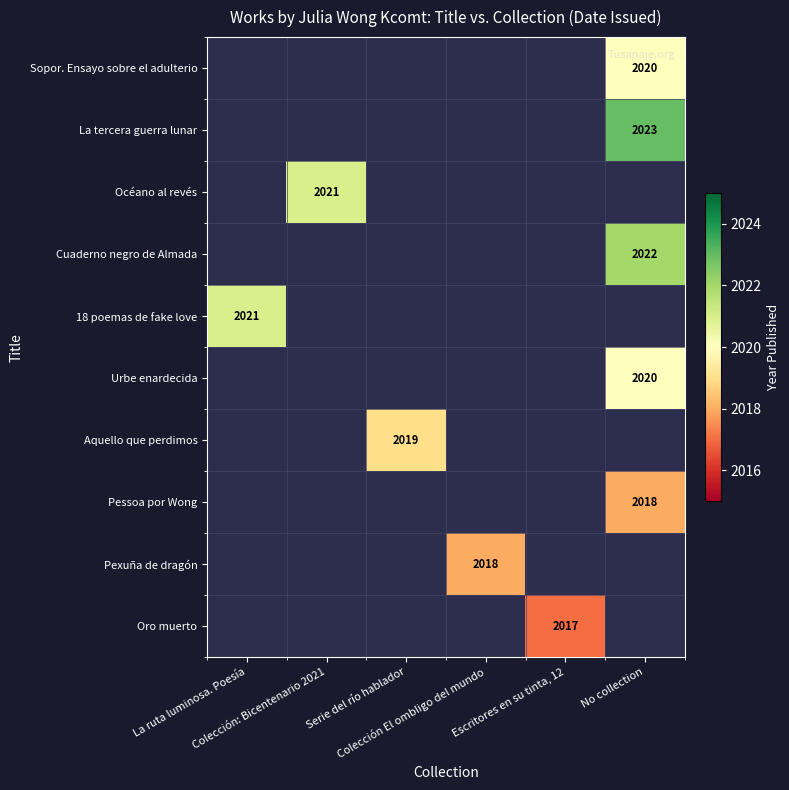

How many positive values does the La tercera guerra lunar series have?

1